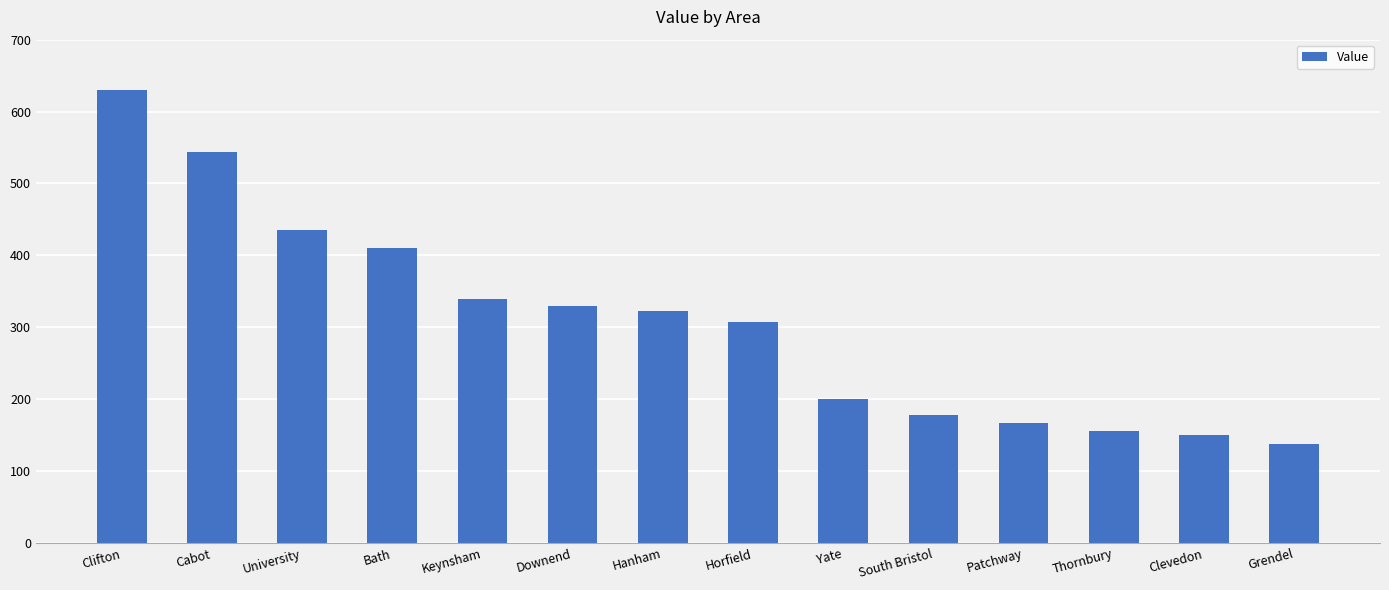

How many data points are less than 323?

7